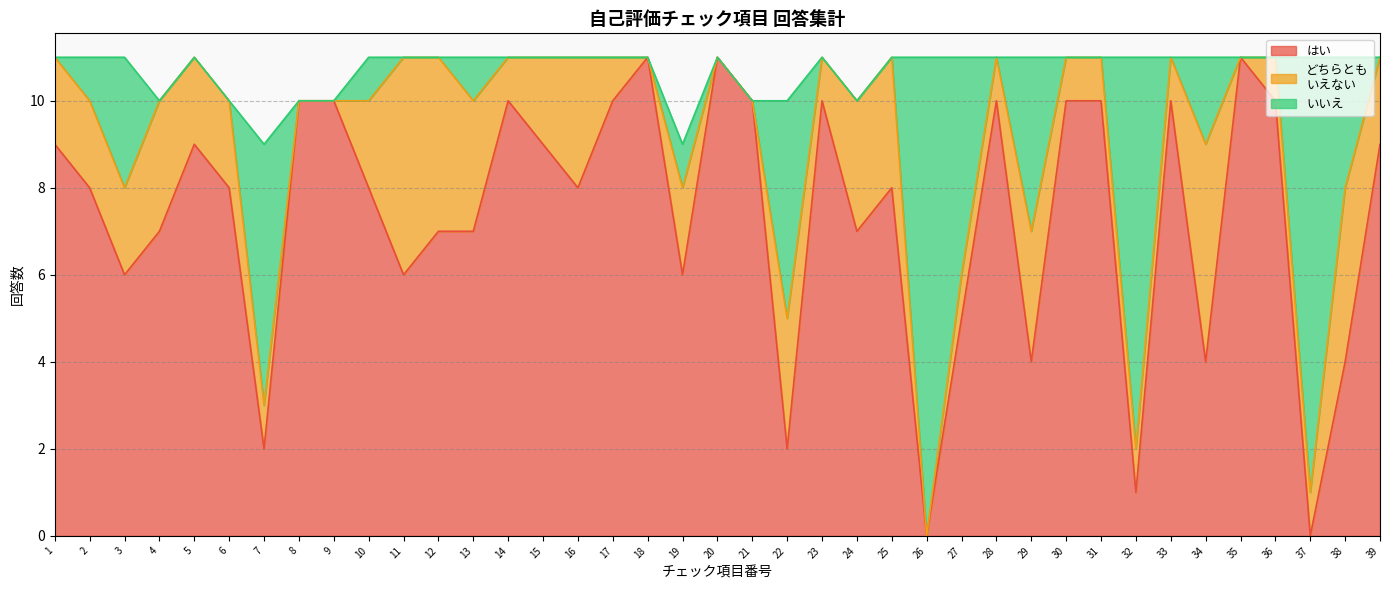

Does the chart have visible grid lines?

Yes